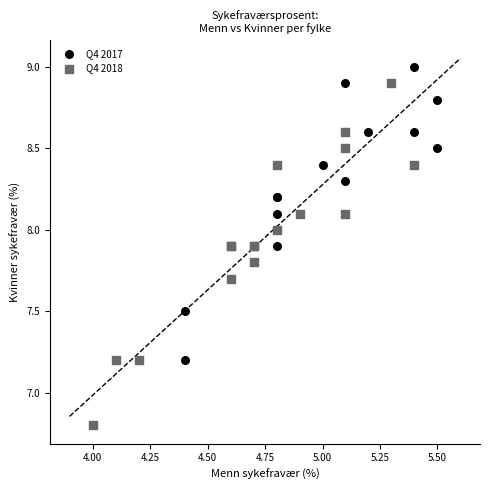

Which series contains the highest Y value?

Q4 2017